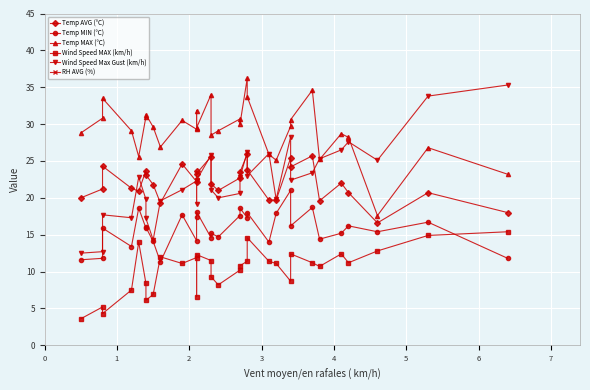

Does the chart display data point markers on the line(s)?

Yes